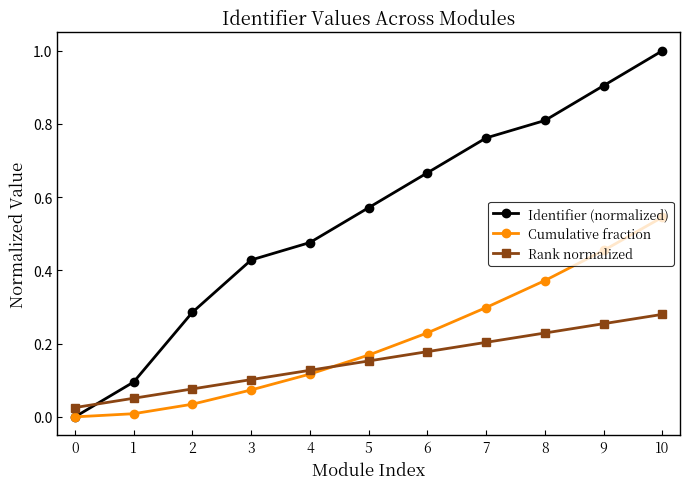

Is it true that Rank normalized equals 0.2 at 4?

False